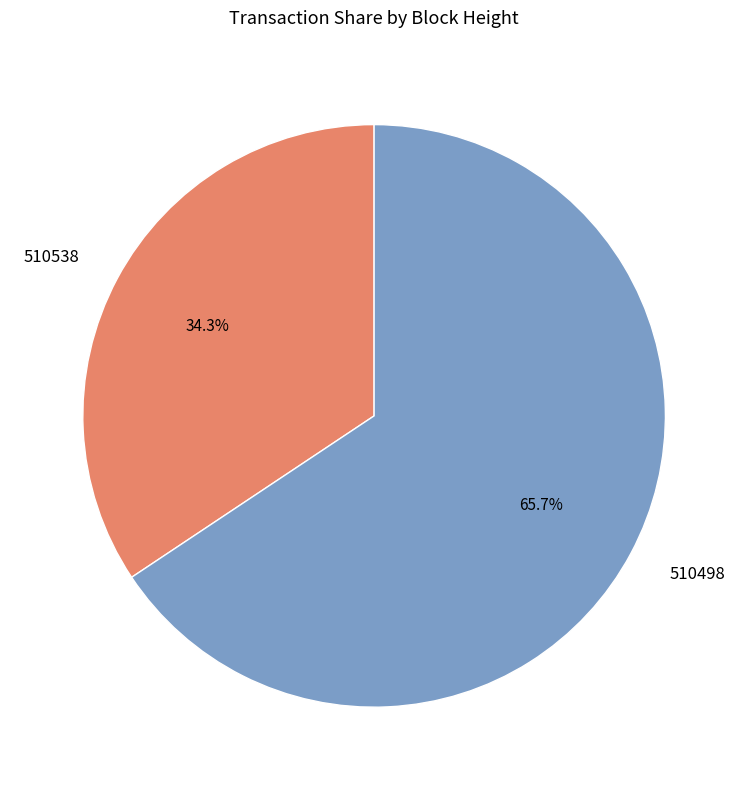

What is the majority slice?

510498